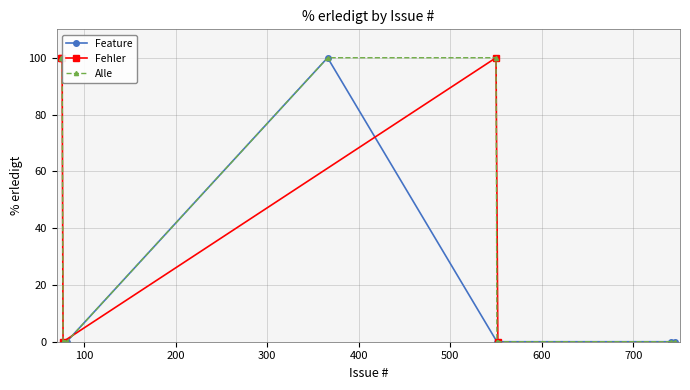

What is the sum of all values?

400